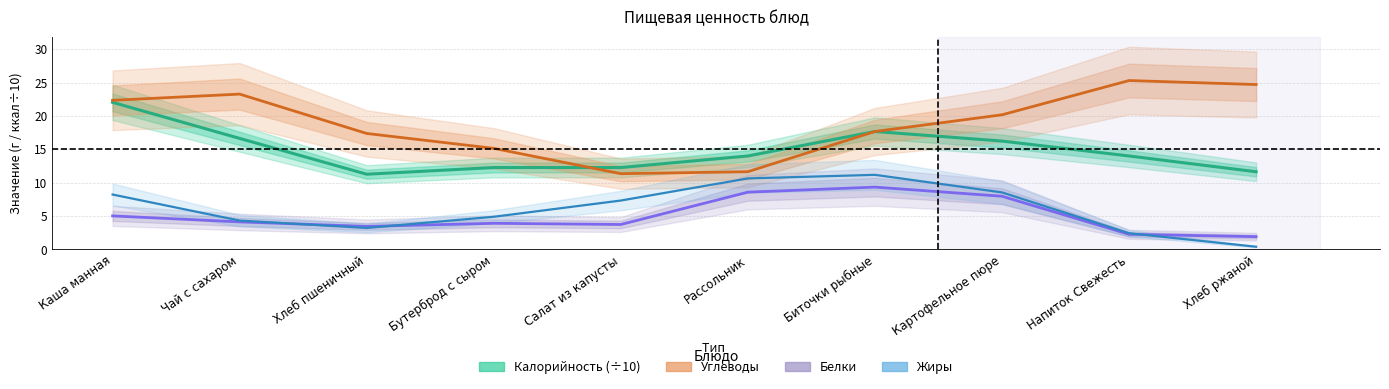

How many lines are shown in the chart?

4